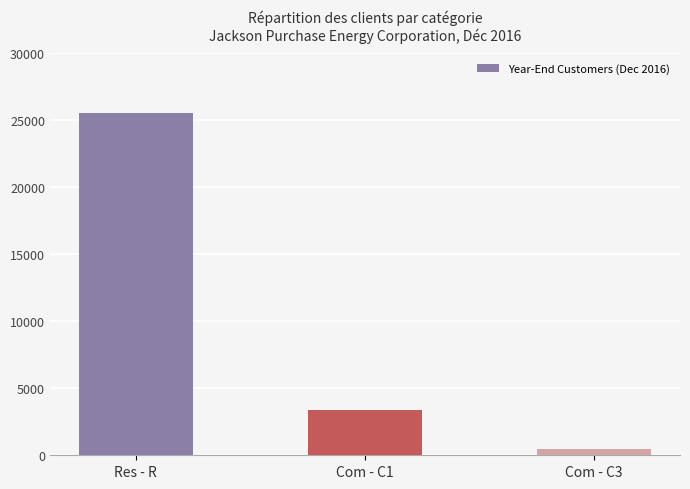

The value at Com - C3 is 468. True or false?

True